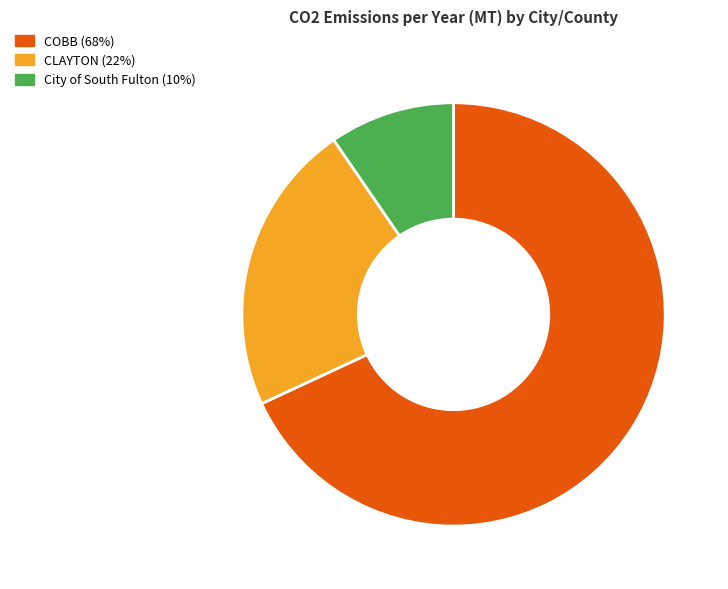

Does any single category account for the majority?

Yes